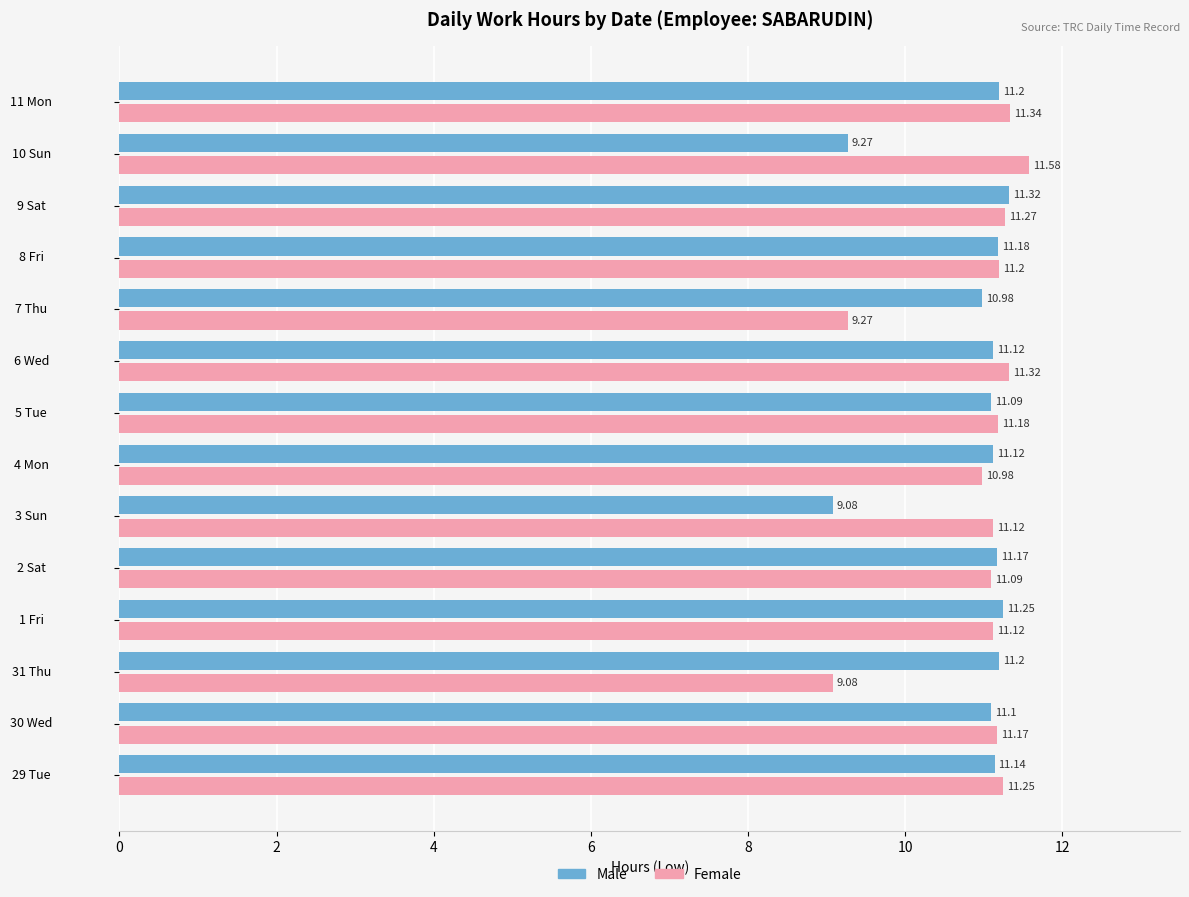

What is the total value across all series at 30 Wed?

22.3